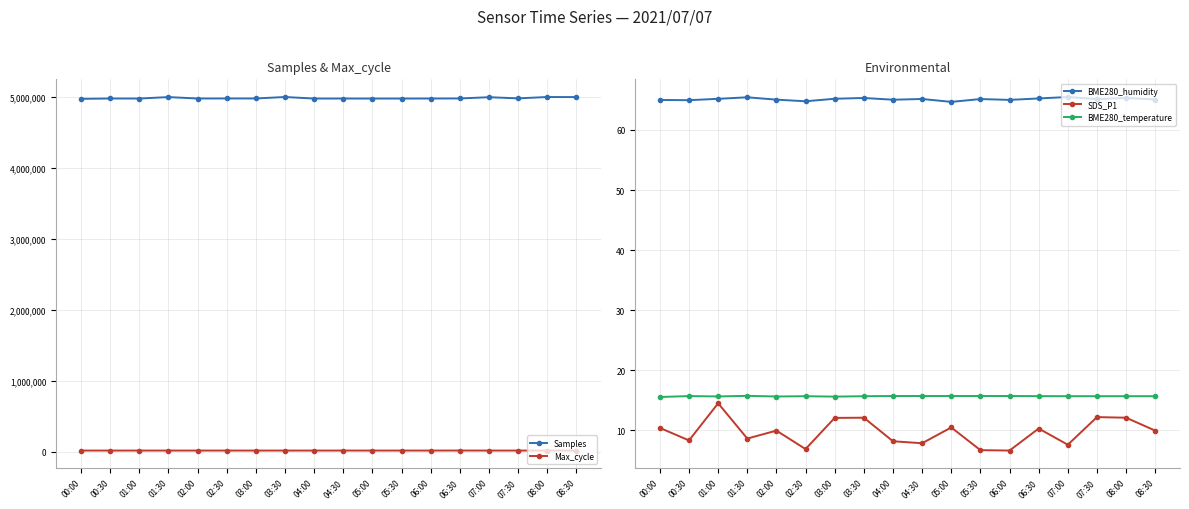

Which has a higher value, 02:30 or 01:00?

02:30